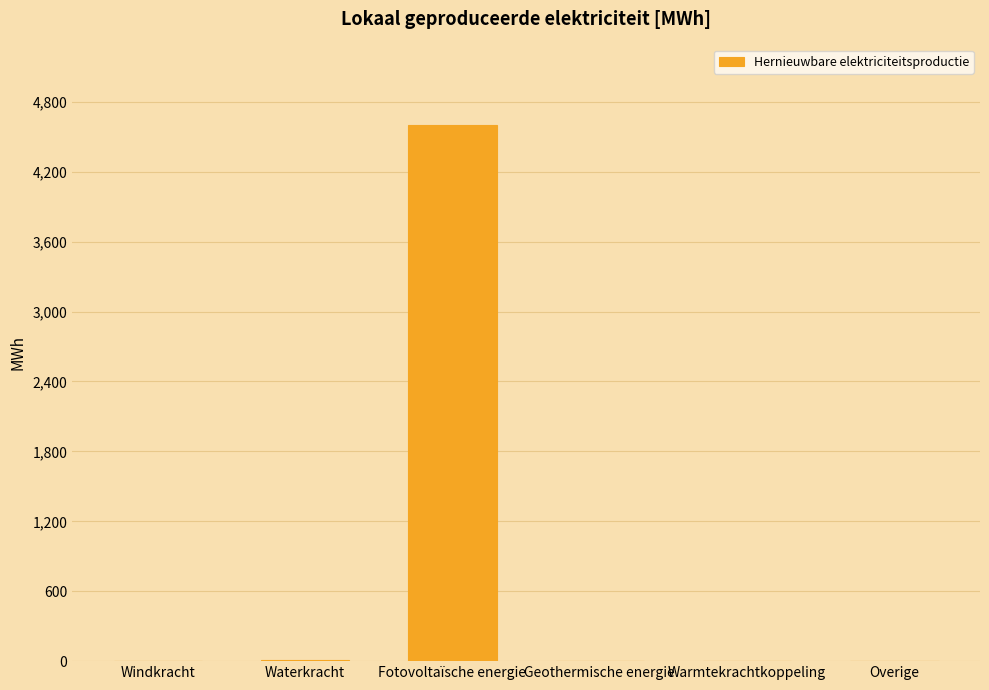

Is it true that the value at Fotovoltaïsche energie is 7882.9?

False